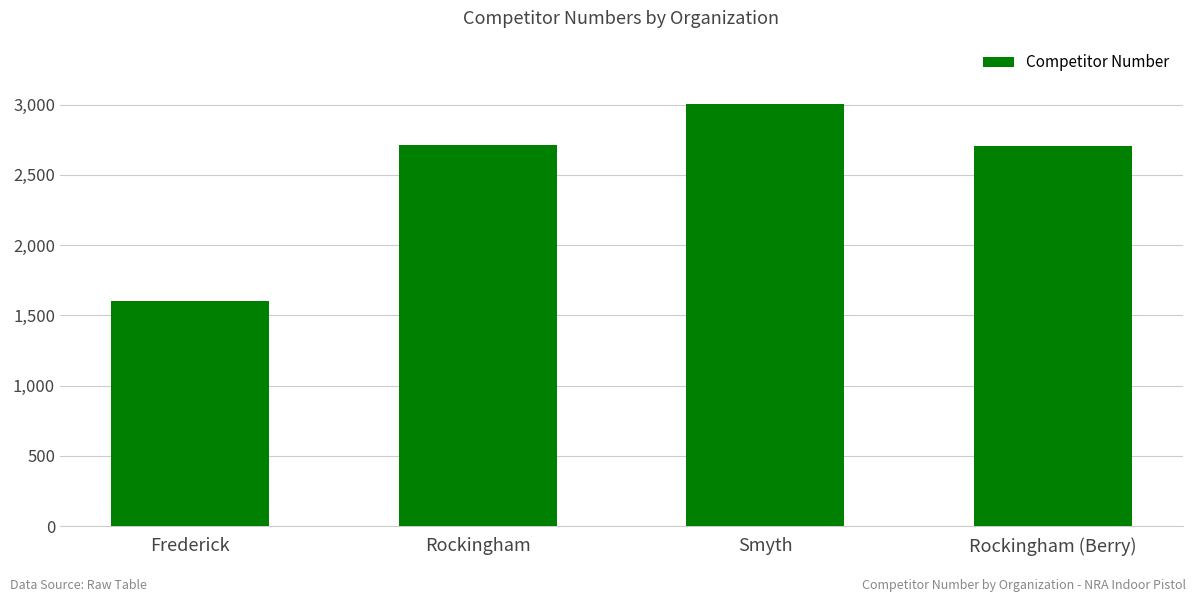

Between Rockingham (Berry) and Smyth, which is larger?

Smyth